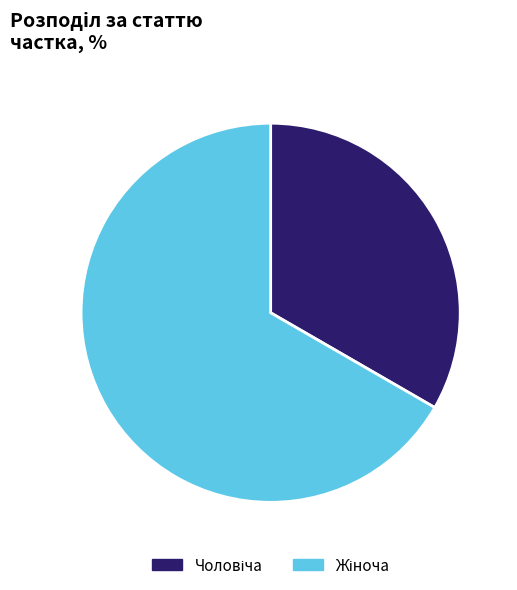

Is there any slice that represents more than half of the pie?

Yes